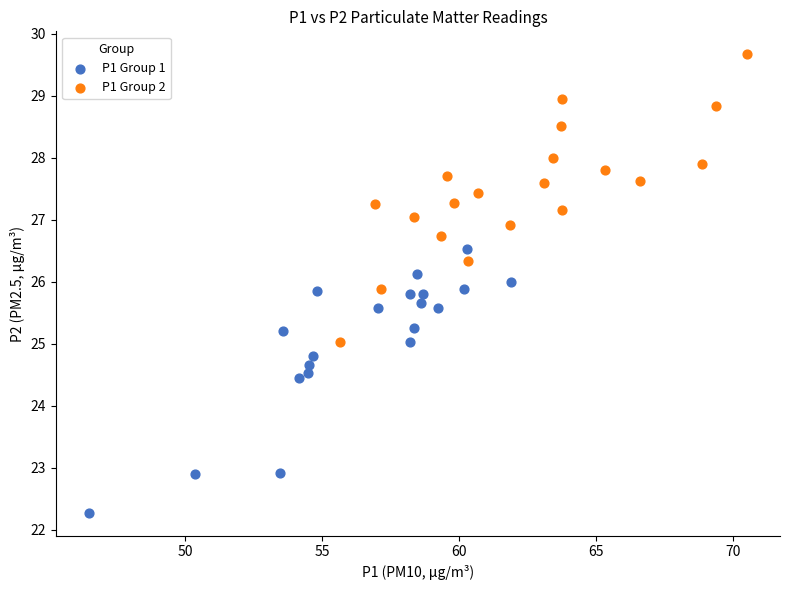

Which series reaches the minimum Y coordinate?

P1 Group 1